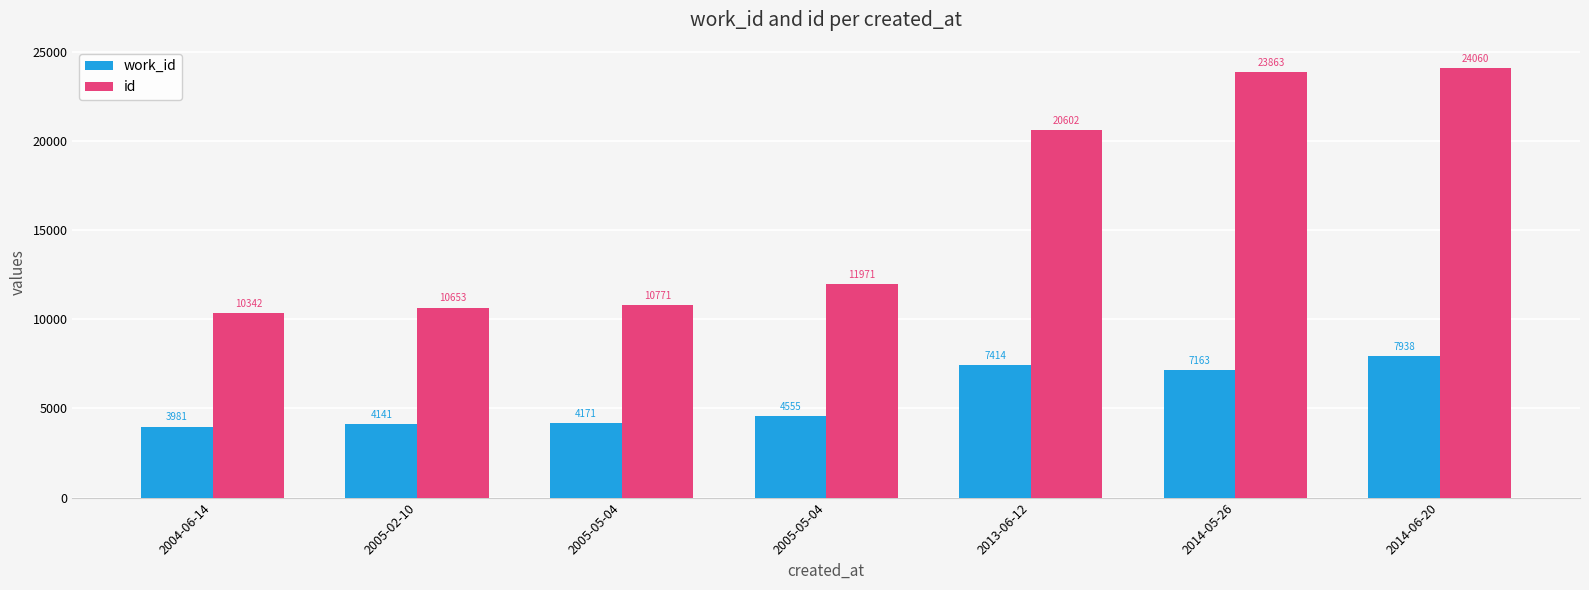

Does the chart contain stacked bars?

No